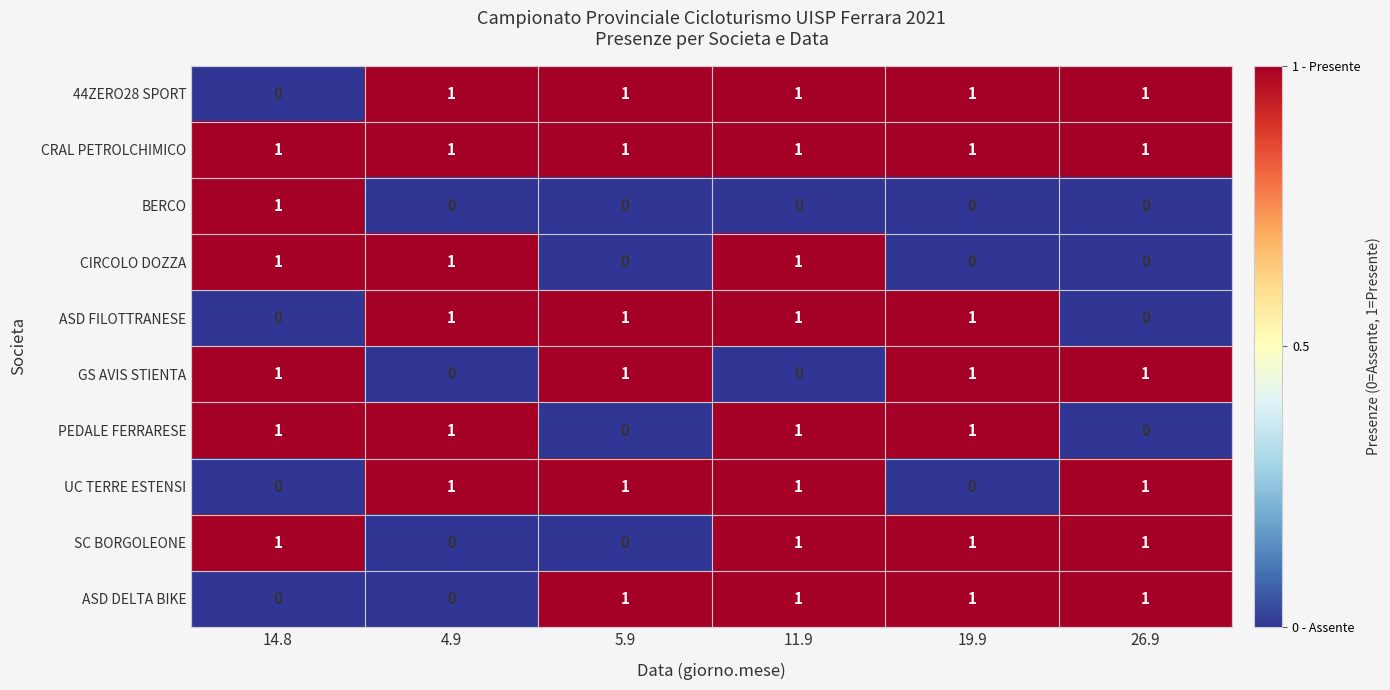

At how many categories does at least one series exceed 0?

6